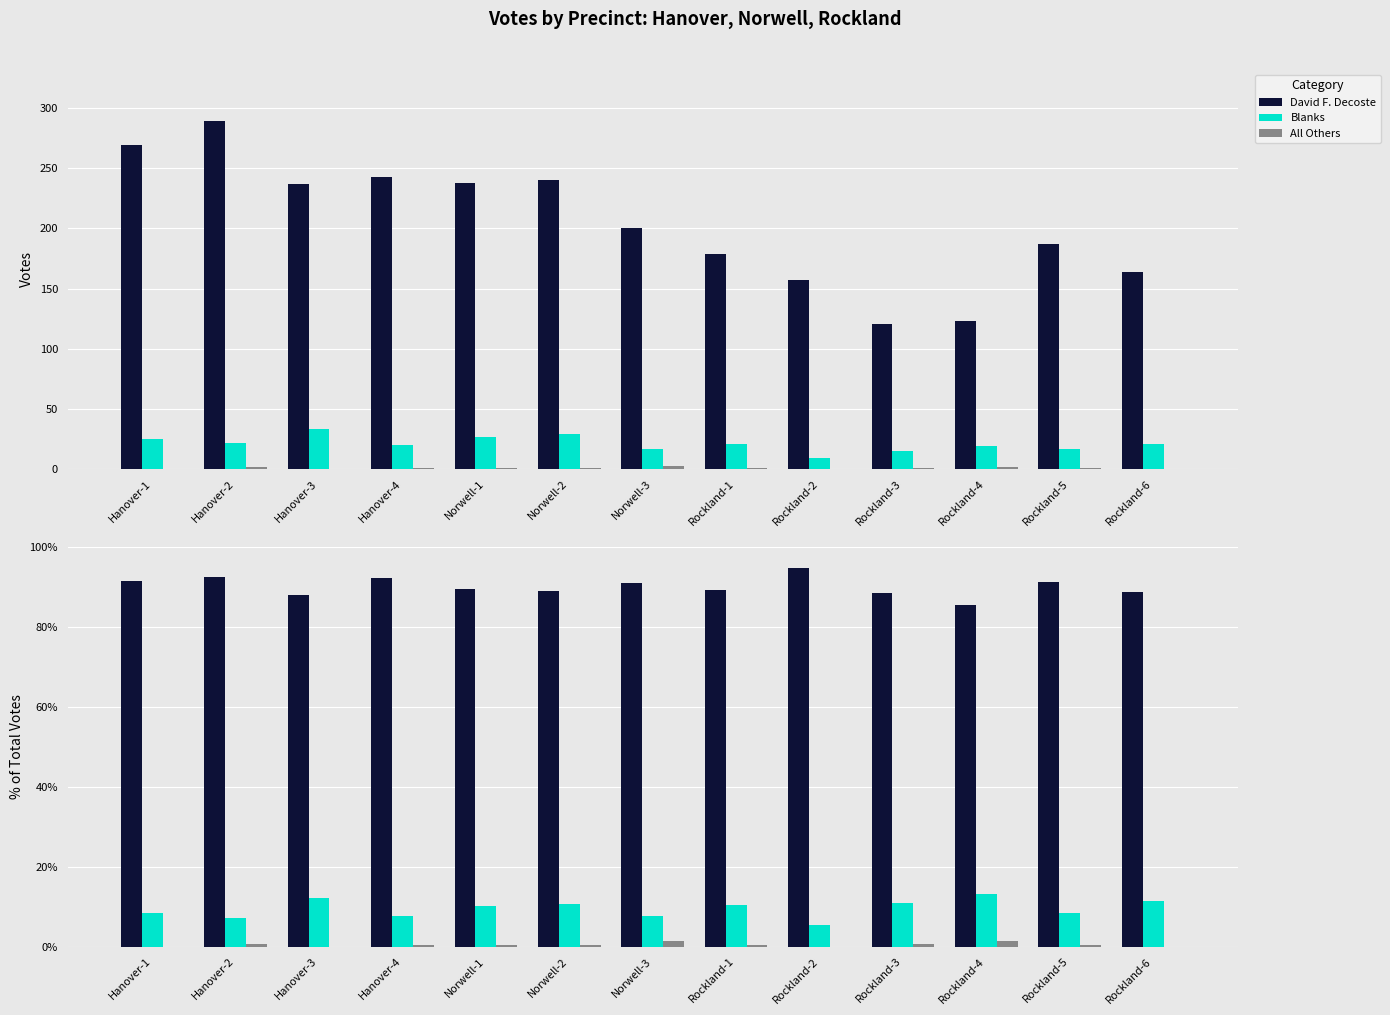

Reading left to right, transcribe all the data shown in this chart.

David F. Decoste: Hanover-1=91.5	Hanover-2=92.3	Hanover-3=87.8	Hanover-4=92.0	Norwell-1=89.5	Norwell-2=88.9	Norwell-3=90.9	Rockland-1=89.1	Rockland-2=94.6	Rockland-3=88.3	Rockland-4=85.4	Rockland-5=91.2	Rockland-6=88.6
Blanks: Hanover-1=8.5	Hanover-2=7.0	Hanover-3=12.2	Hanover-4=7.6	Norwell-1=10.2	Norwell-2=10.7	Norwell-3=7.7	Rockland-1=10.4	Rockland-2=5.4	Rockland-3=10.9	Rockland-4=13.2	Rockland-5=8.3	Rockland-6=11.4
All Others: Hanover-1=0.0	Hanover-2=0.6	Hanover-3=0.0	Hanover-4=0.4	Norwell-1=0.4	Norwell-2=0.4	Norwell-3=1.4	Rockland-1=0.5	Rockland-2=0.0	Rockland-3=0.7	Rockland-4=1.4	Rockland-5=0.5	Rockland-6=0.0